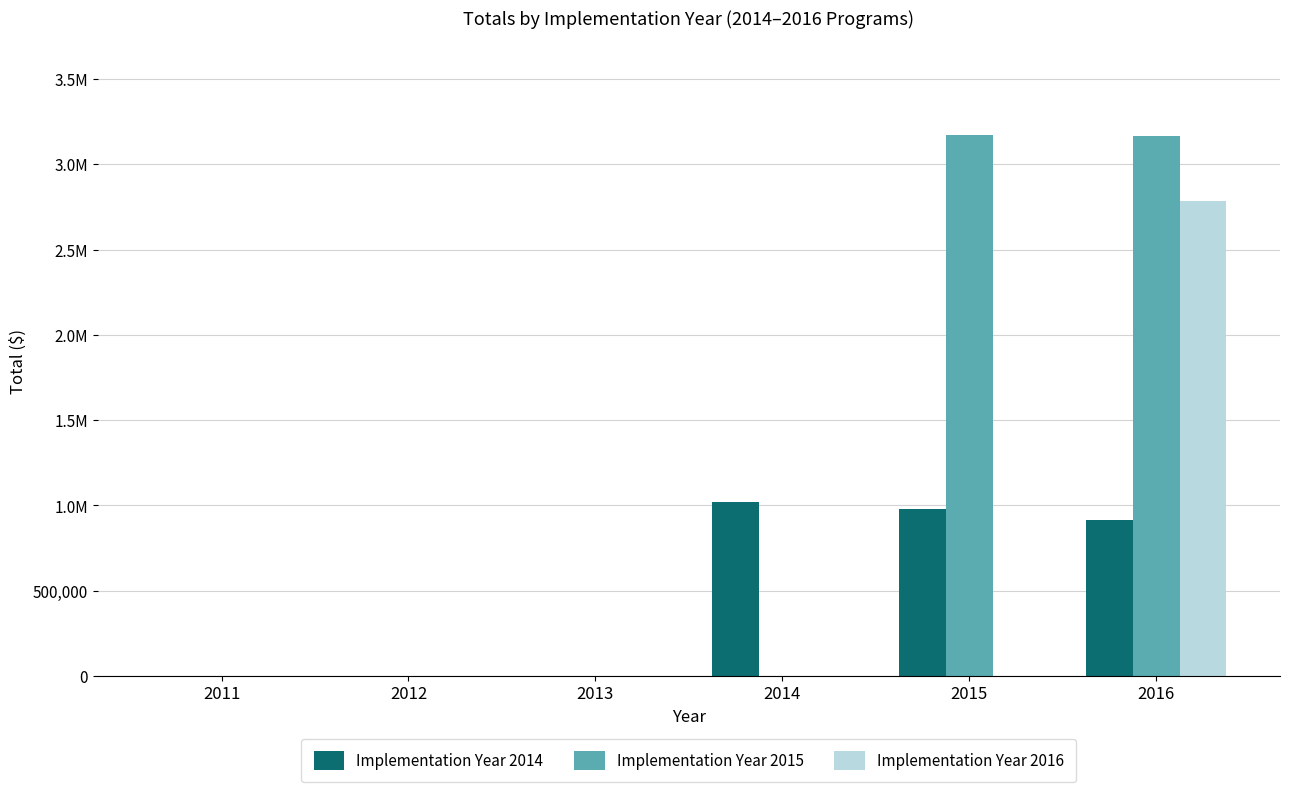

The value of Implementation Year 2014 at 2012 is 0.0. True or false?

True